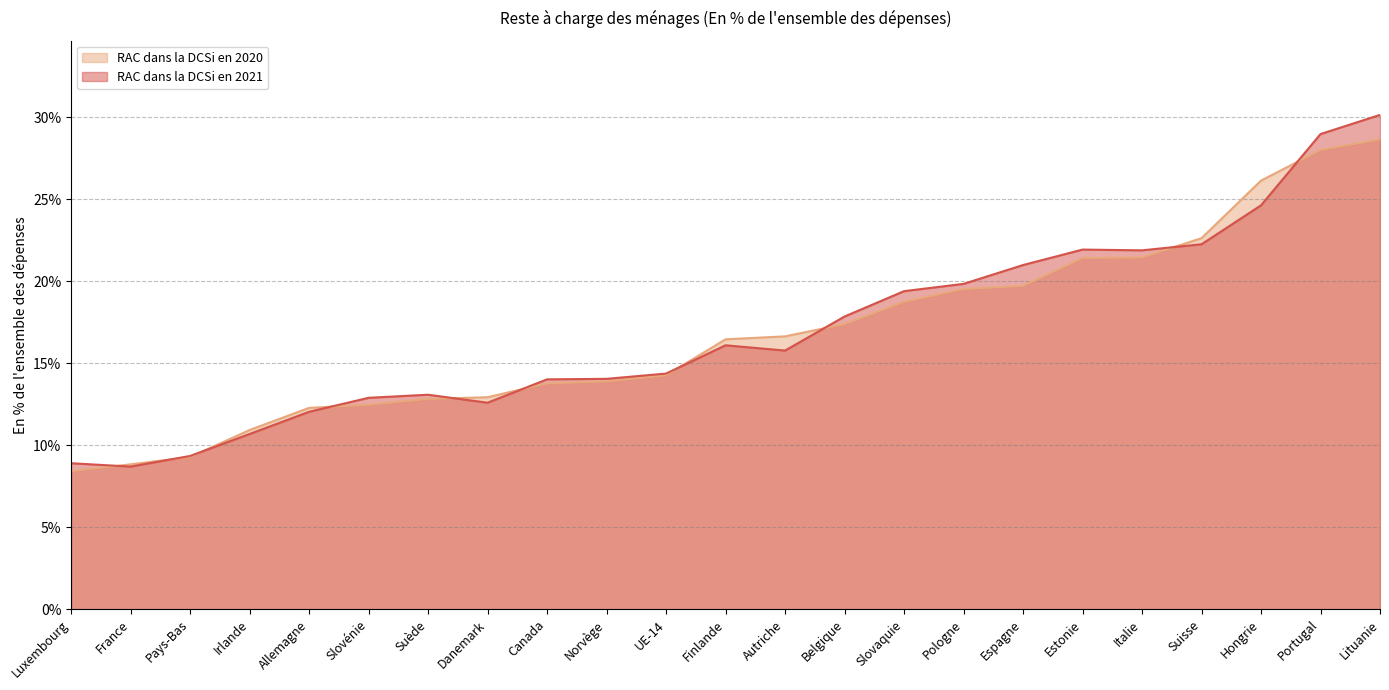

What is the minimum value for RAC dans la DCSi en 2020?

8.4